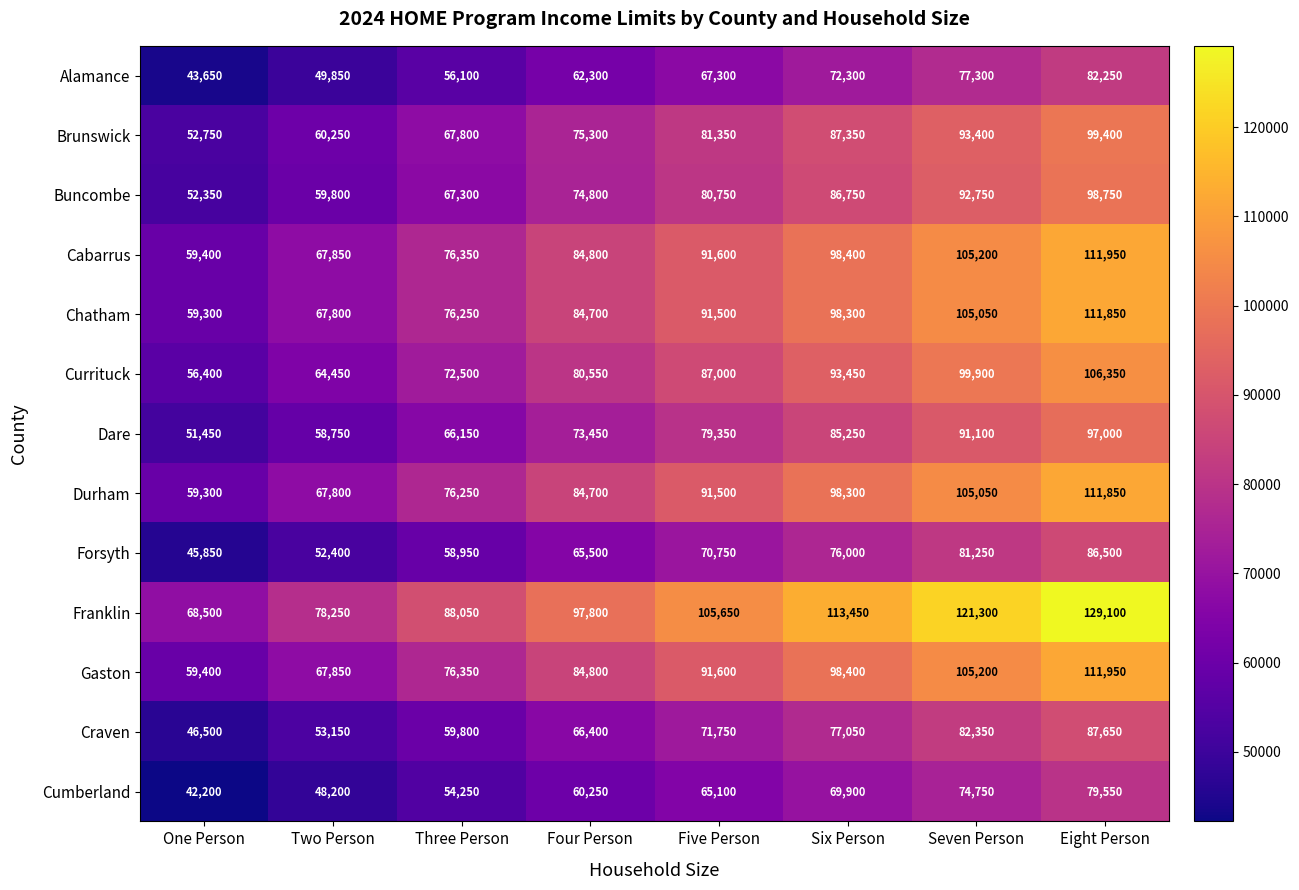

True or false: Durham has a value of 141165 at Six Person.

False